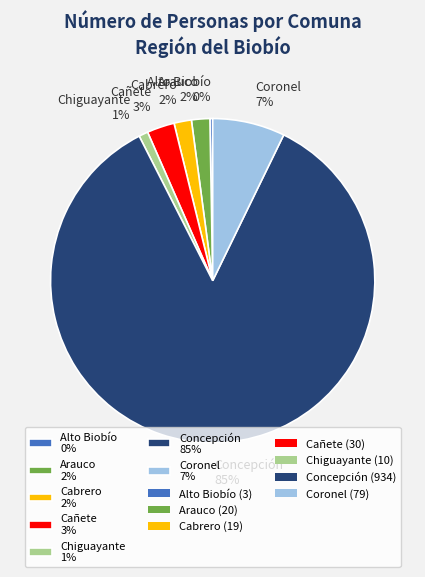

Is it true that Chiguayante is 11% of the pie?

False